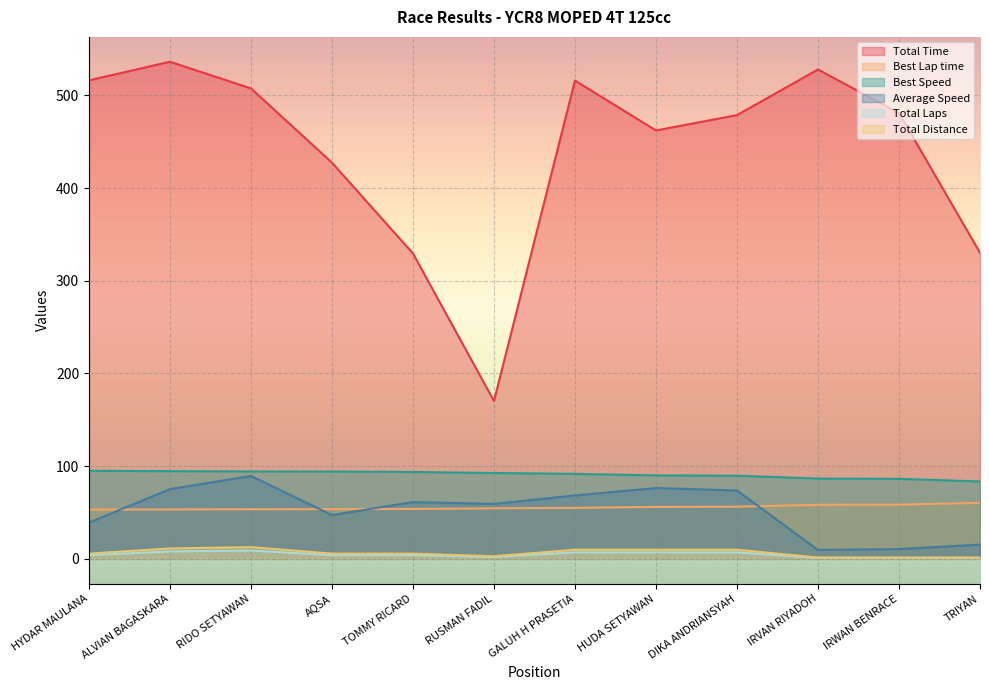

What is the maximum value shown in the chart?

536.2